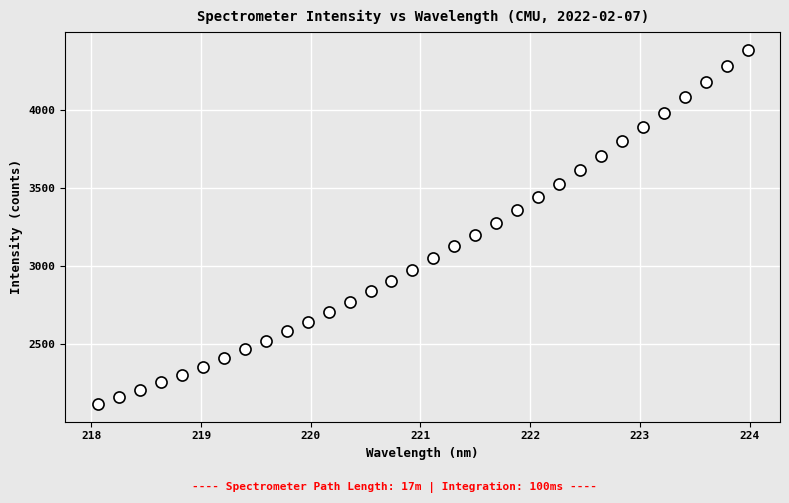

What is the range of Y values (max minus min)?

2266.1